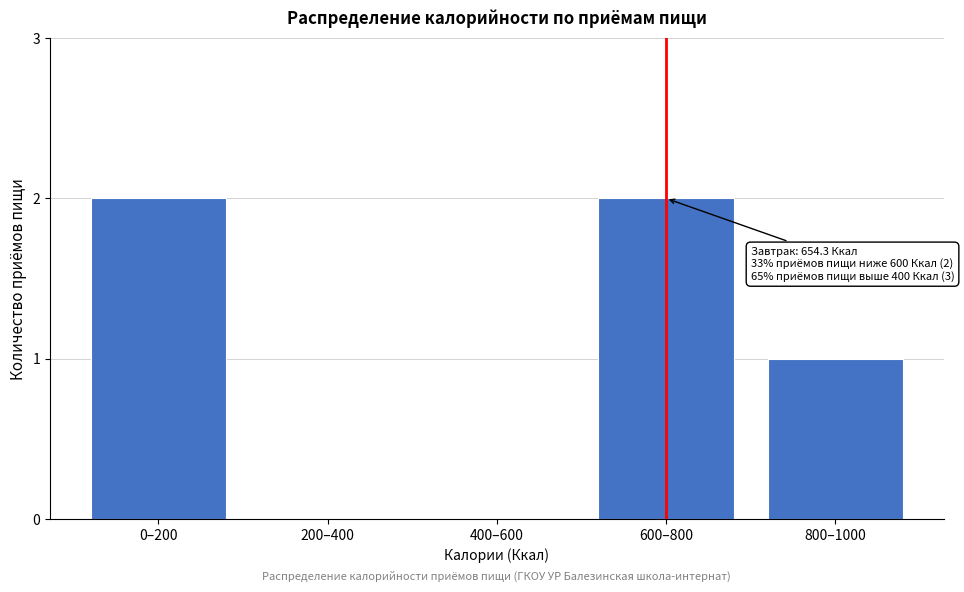

Reading left to right, what are all the values shown in this chart?

0–200=2	200–400=0	400–600=0	600–800=2	800–1000=1